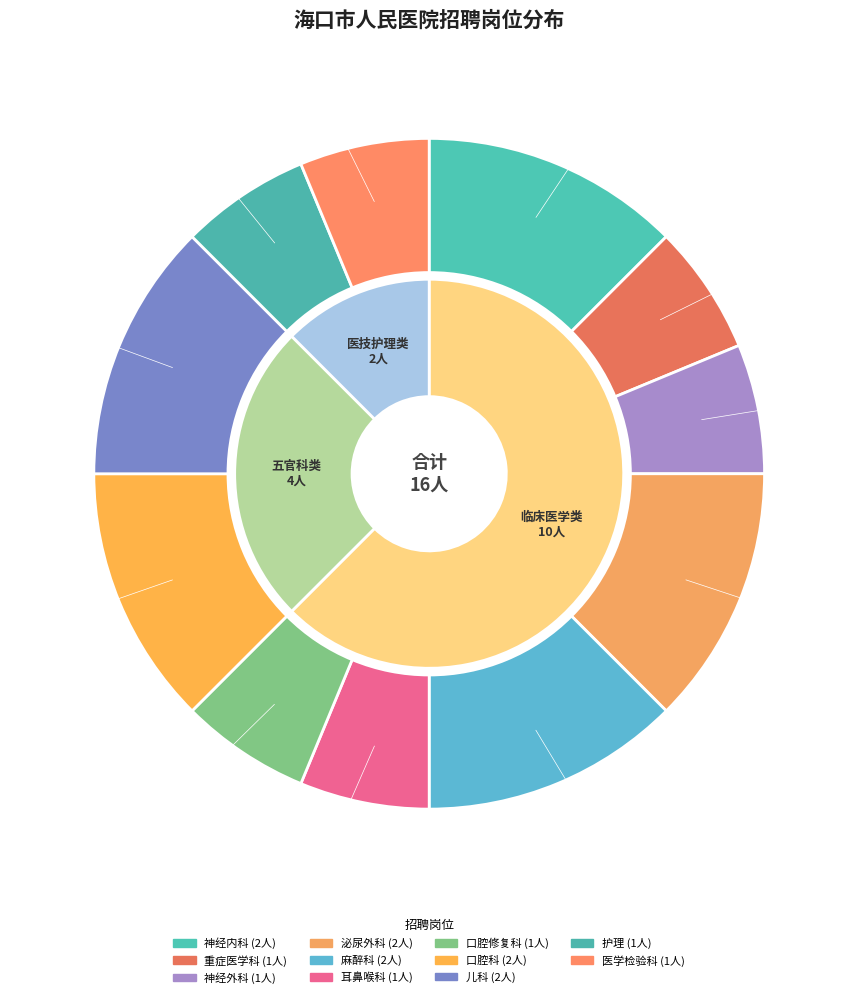

How much of the chart is everything except 医学检验科?

93.8%